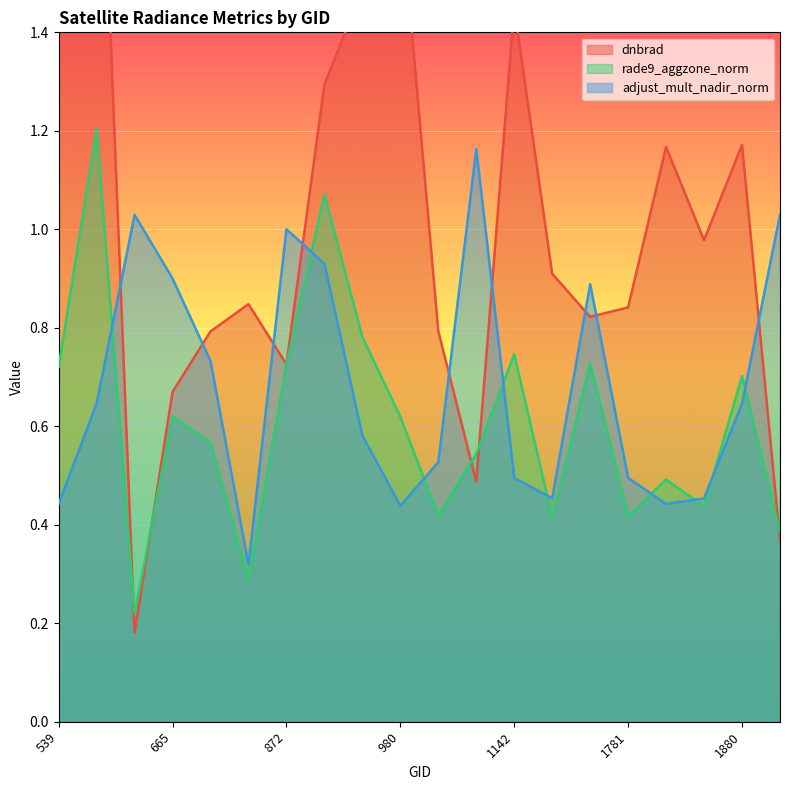

True or false: rade9_aggzone_norm has a value of 1.3 at 1142.

False